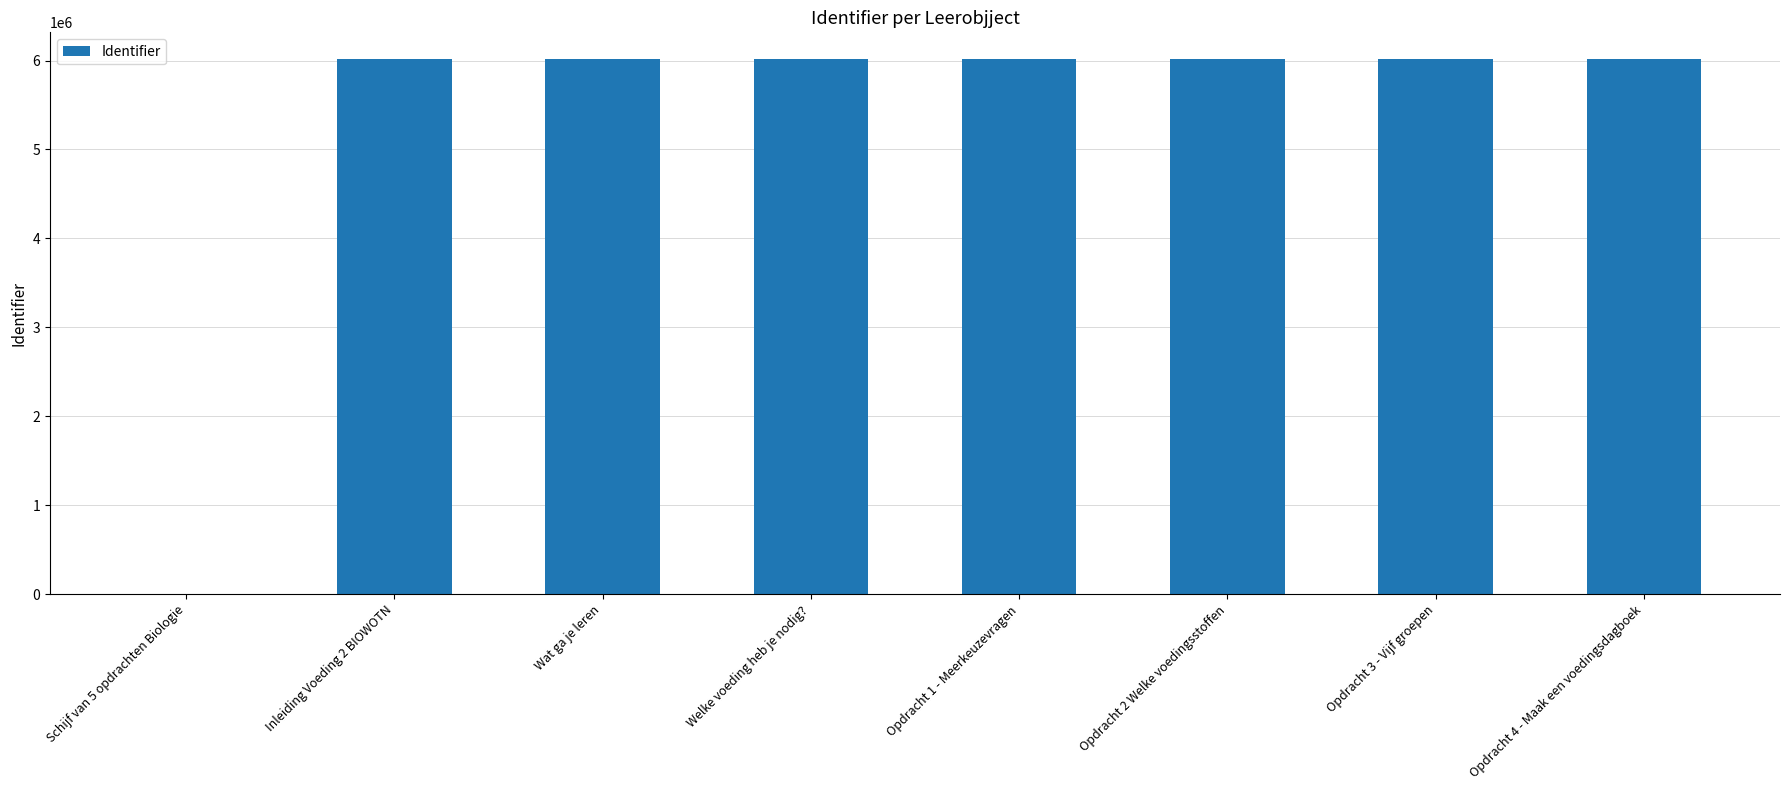

How many series are shown in this chart?

1